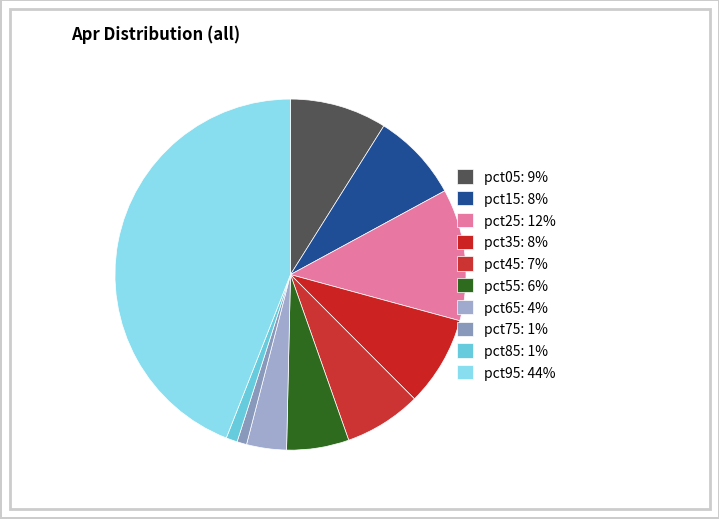

To the nearest percent, what portion does pct75 represent?

1%